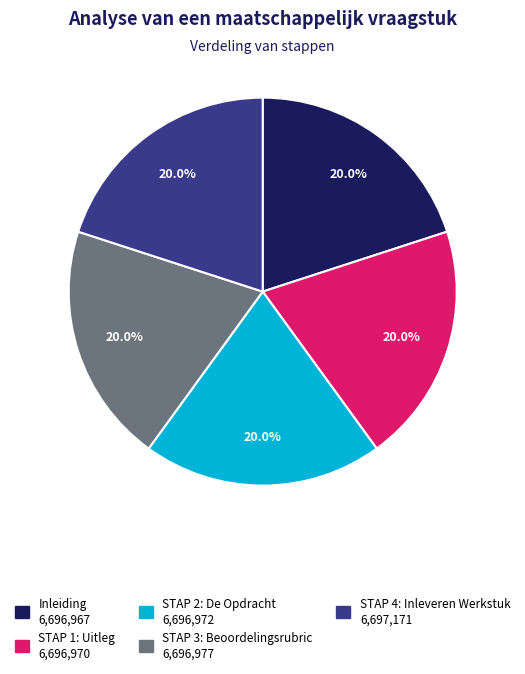

Count the number of slices in the pie.

5